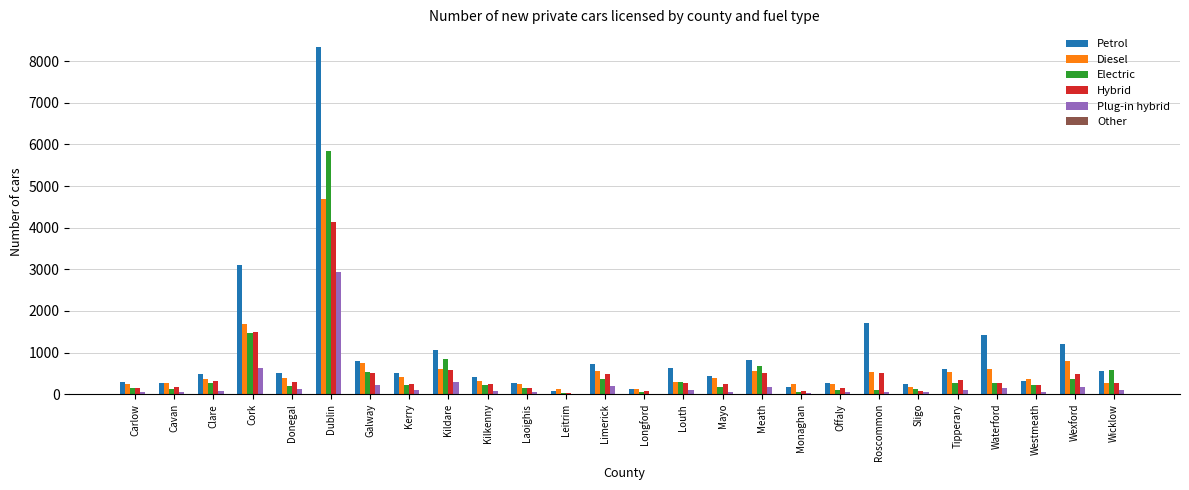

What is the average value of the Electric series?

527